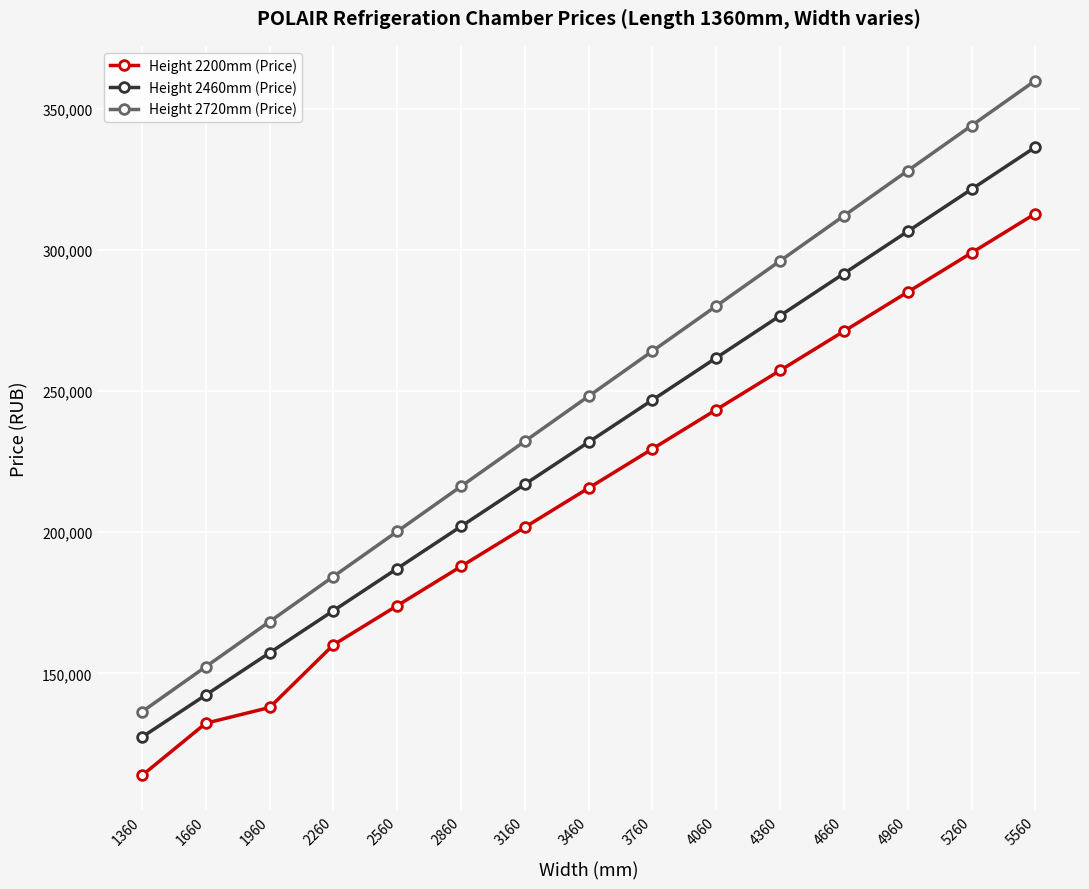

The Height 2200mm (Price) series shows 113790 at 1360. True or false?

True